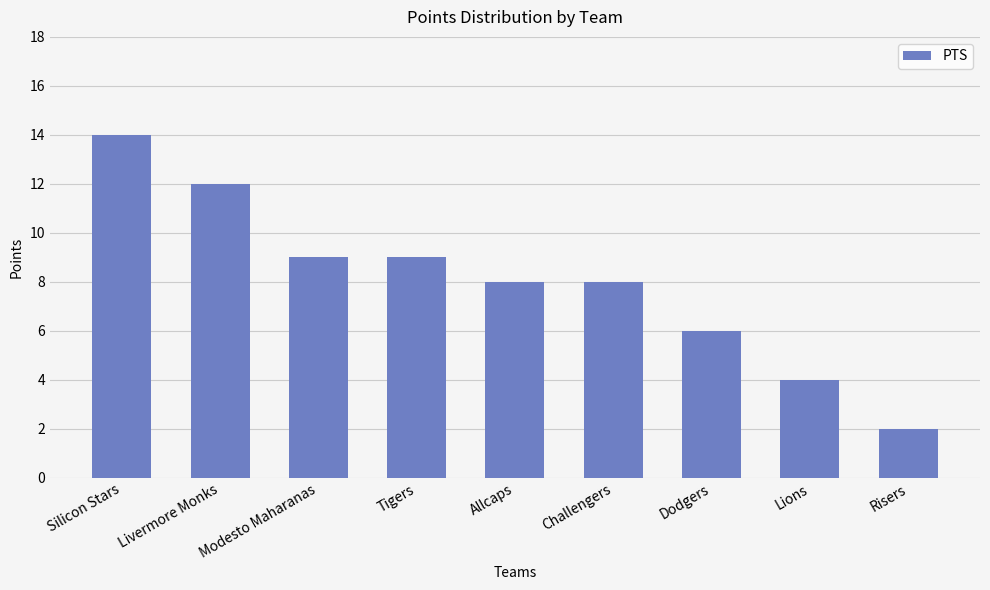

The chart shows a value of 4 at Challengers. True or false?

False